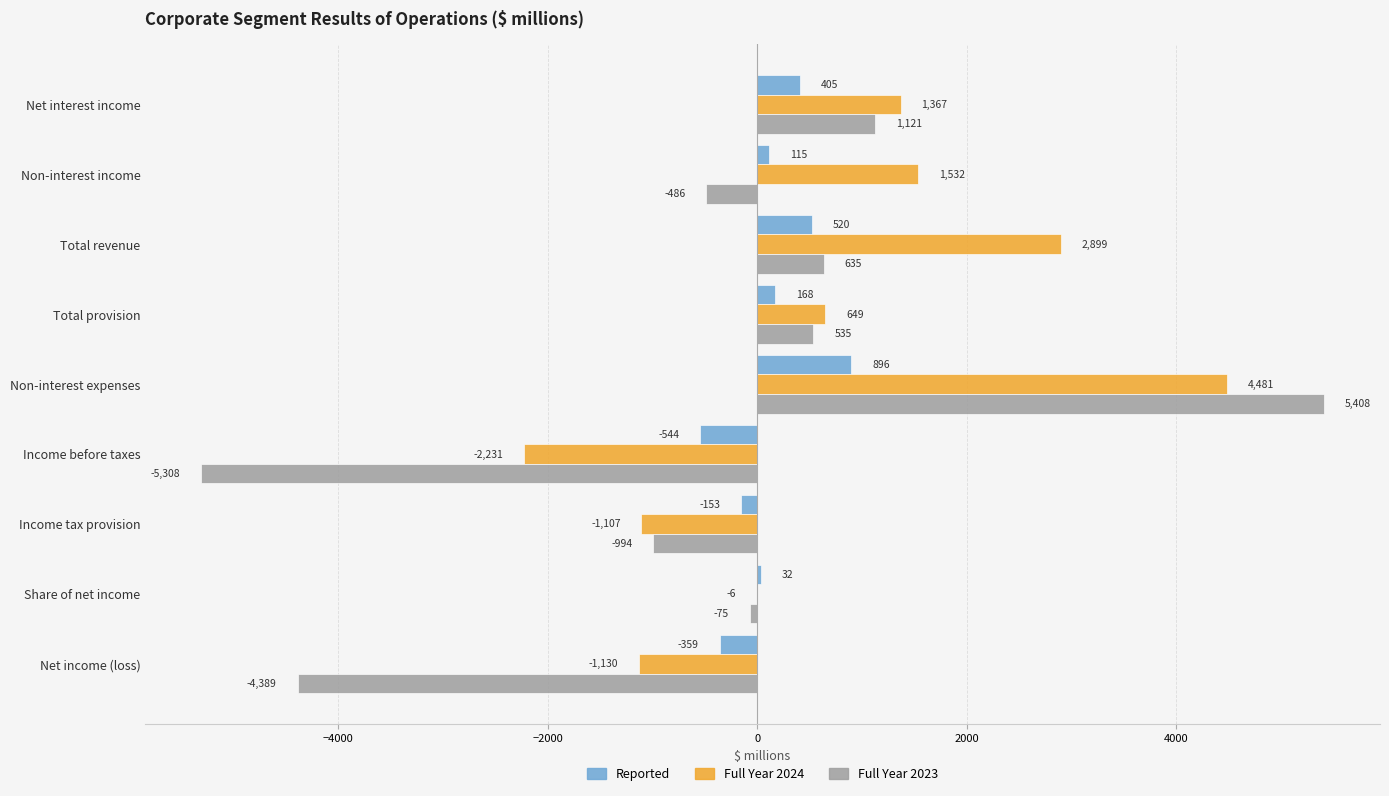

What is the approximate value of Full Year 2024 at Net income (loss)?

-1130